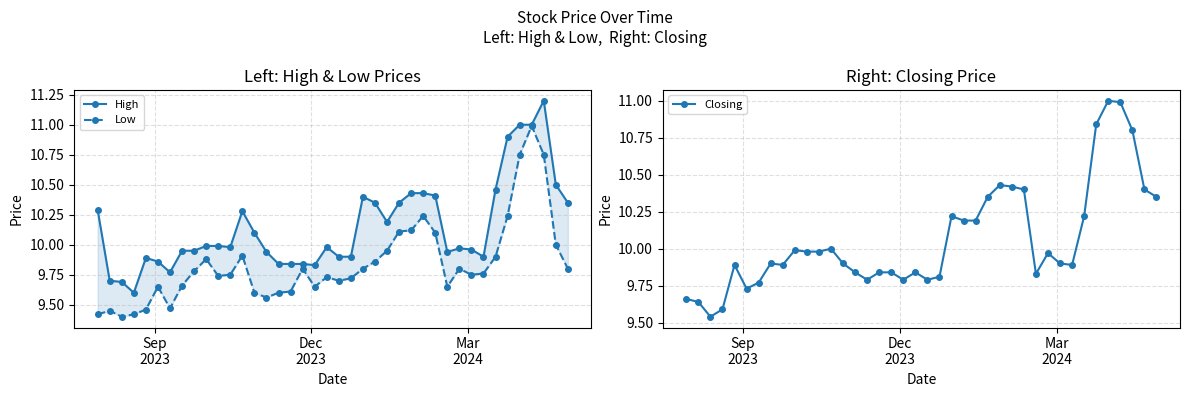

What is the value of the Closing point at the 36th from the left?

11.0